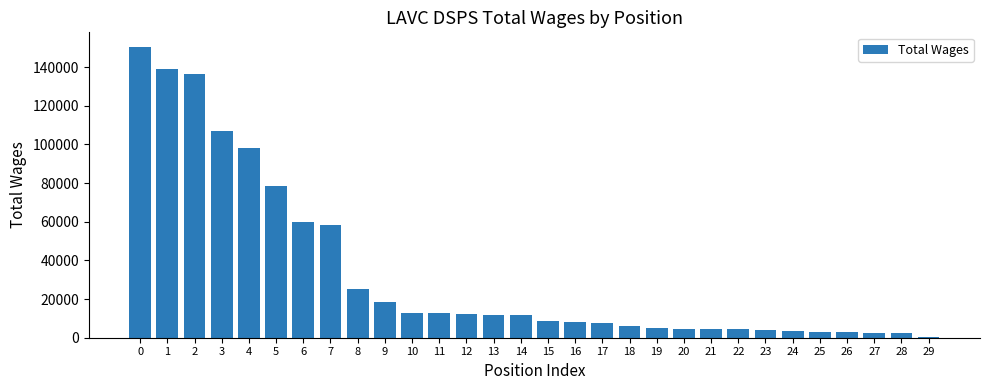

What is the maximum value shown in the chart?

150410